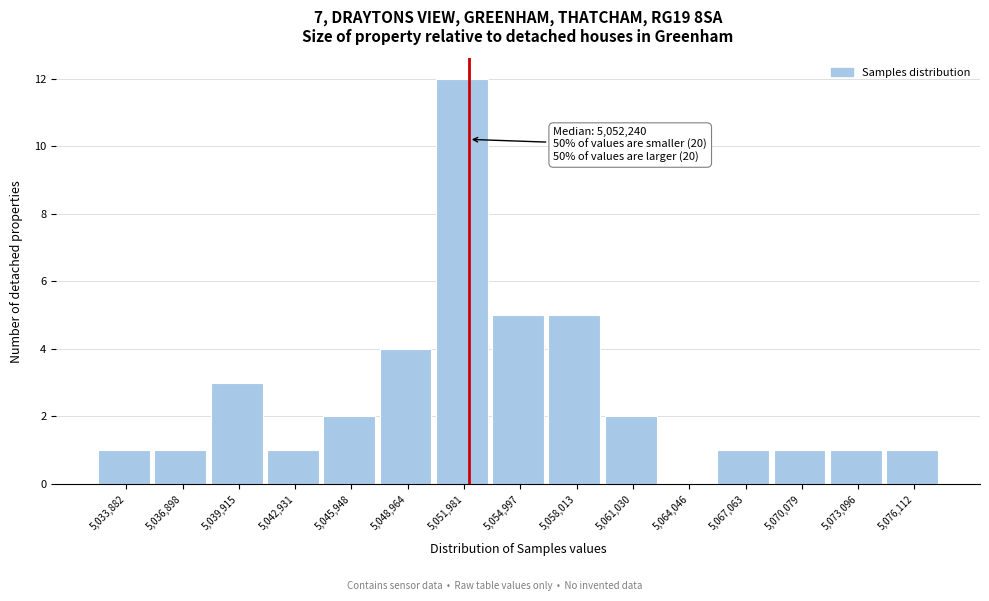

Over which range of the x-axis is the bar tallest?

5050500 to 5053500